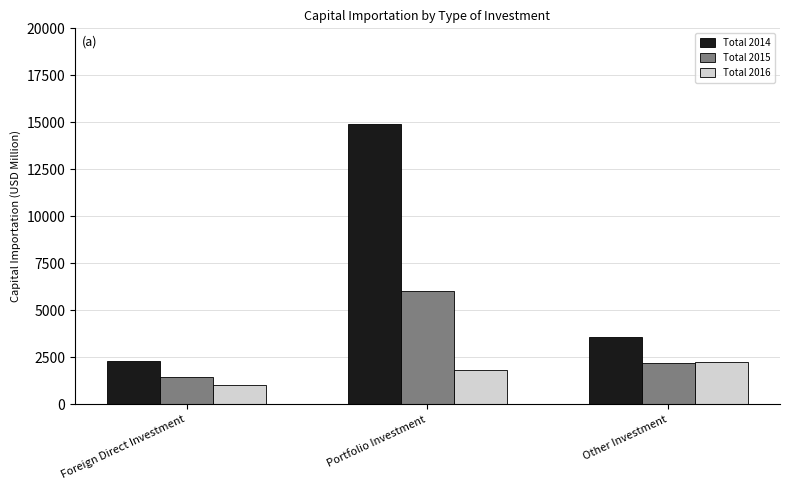

Reading left to right, what are all the values shown in this chart?

Total 2014: 2277.0	14917.2	3556.5
Total 2015: 1446.6	6005.4	2191.0
Total 2016: 1044.0	1812.9	2267.2